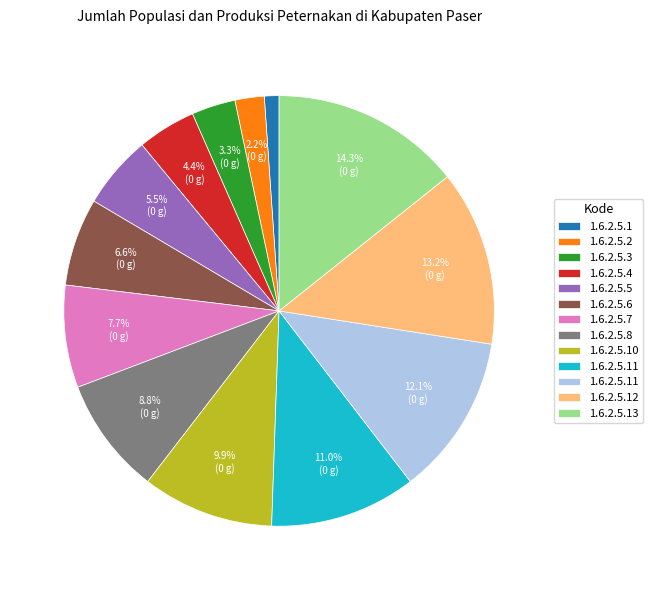

Does any single category account for the majority?

No